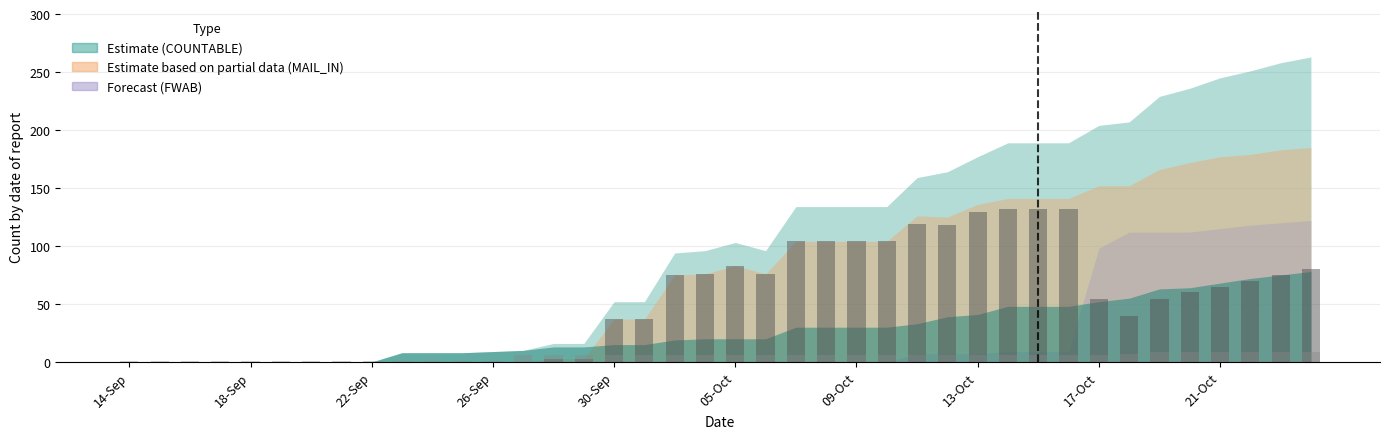

What is the difference between the highest and lowest values at 29?

126